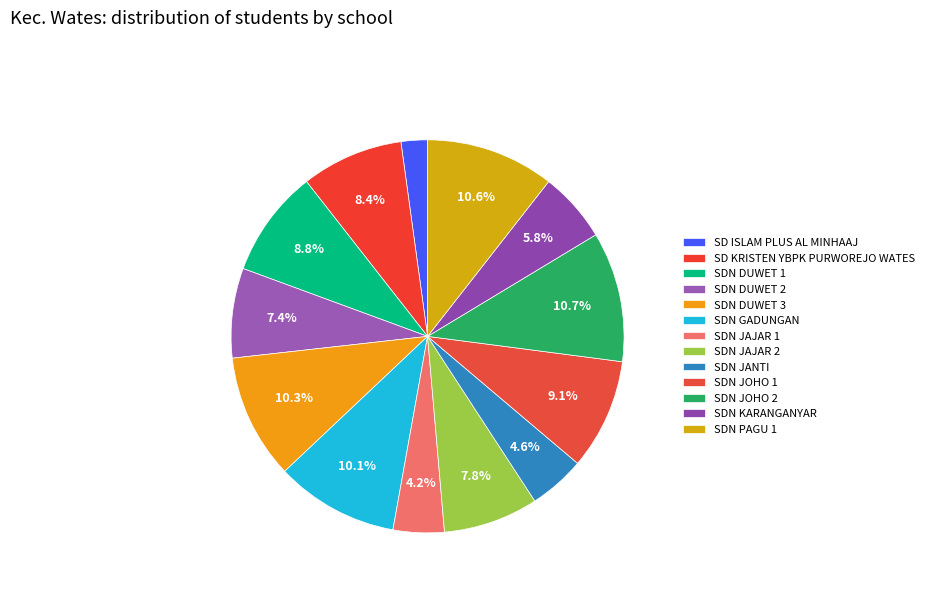

True or false: SDN JOHO 2 accounts for 1% of the total.

False